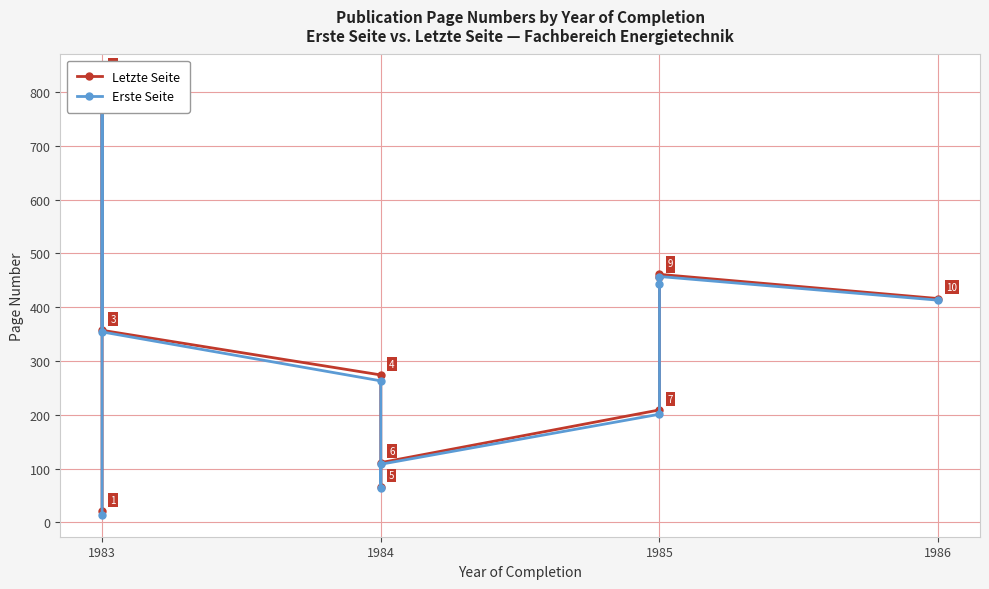

What are all the series names shown in the legend?

Letzte Seite, Erste Seite